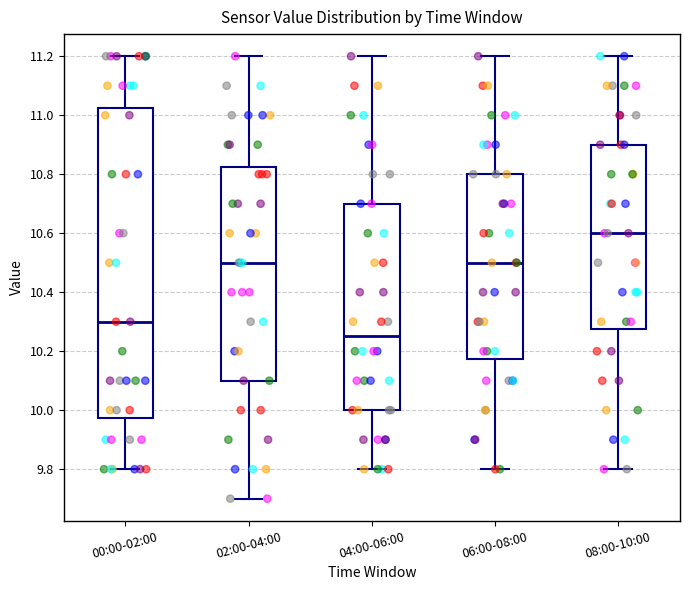

Where does the upper whisker of the box for 06:00-08:00 end on the y-axis? The values are not printed on the chart, so give them approximately, as read against the axis.

11.20